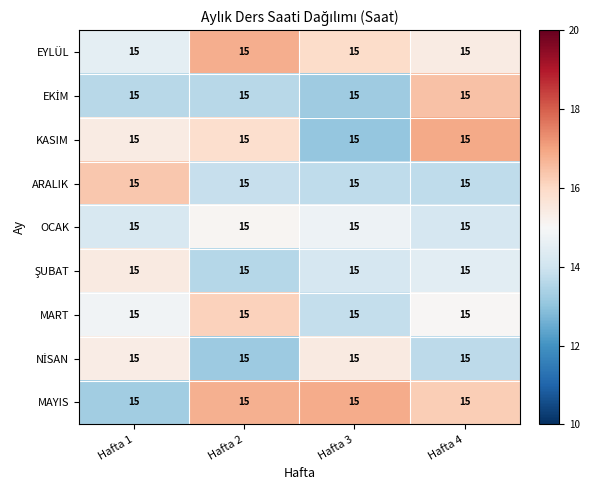

What is the smallest value displayed?

13.1